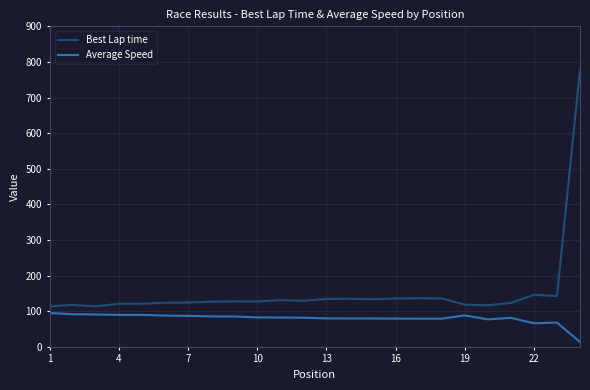

Which series has the largest range (max minus min)?

Best Lap time